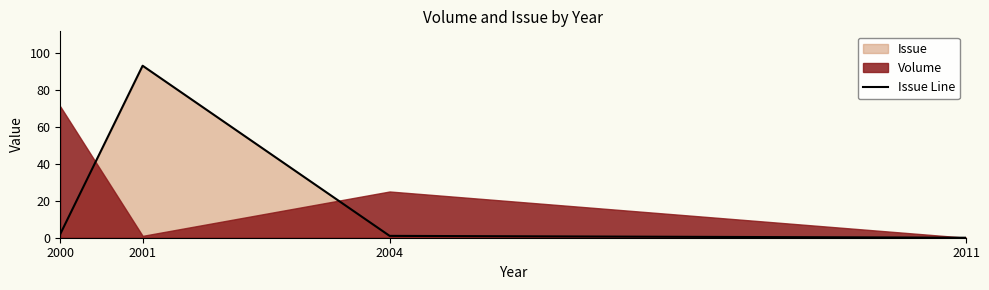

The chart shows a value of 3 at 2000. True or false?

False